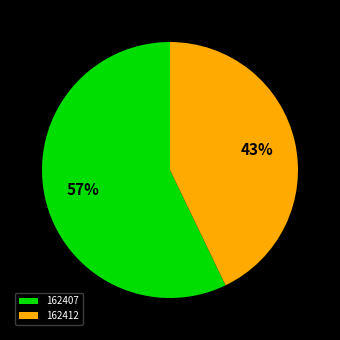

What percentage is the 162412 slice, to the nearest percent?

43%